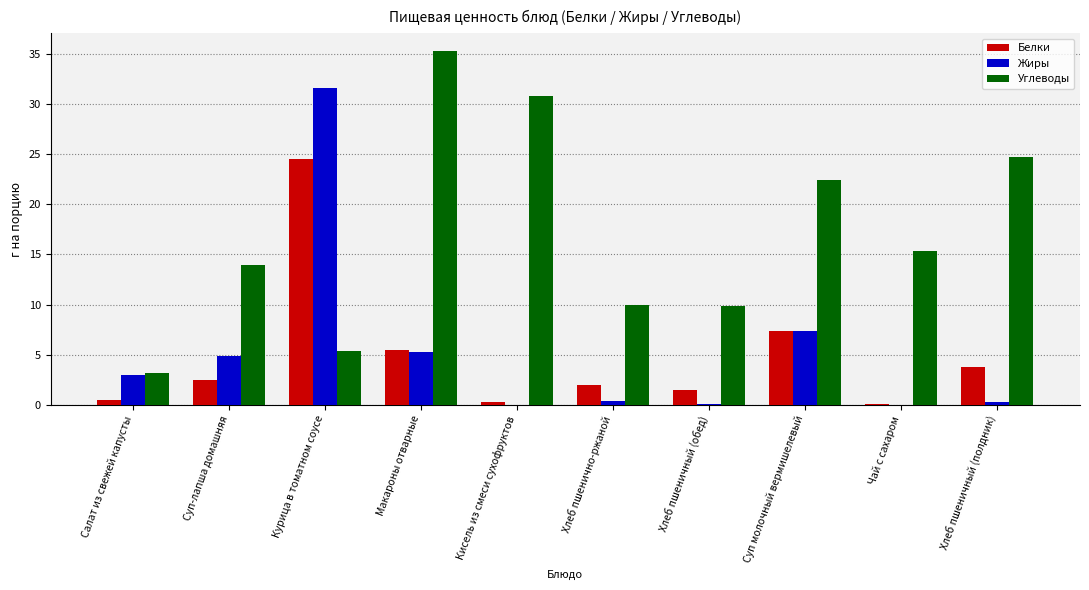

Which series has the widest spread of values?

Углеводы